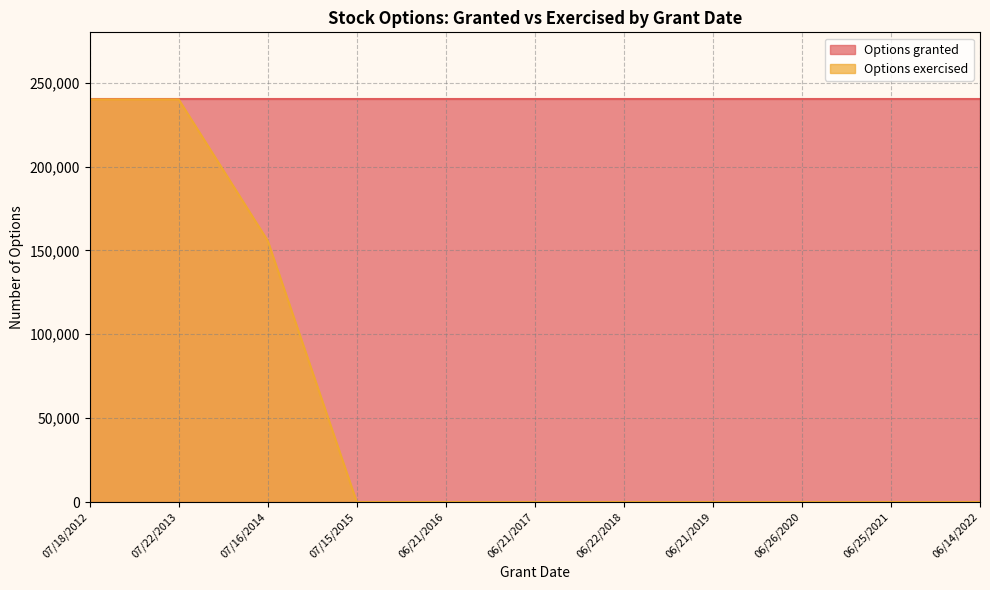

How many values exceed 0?

3